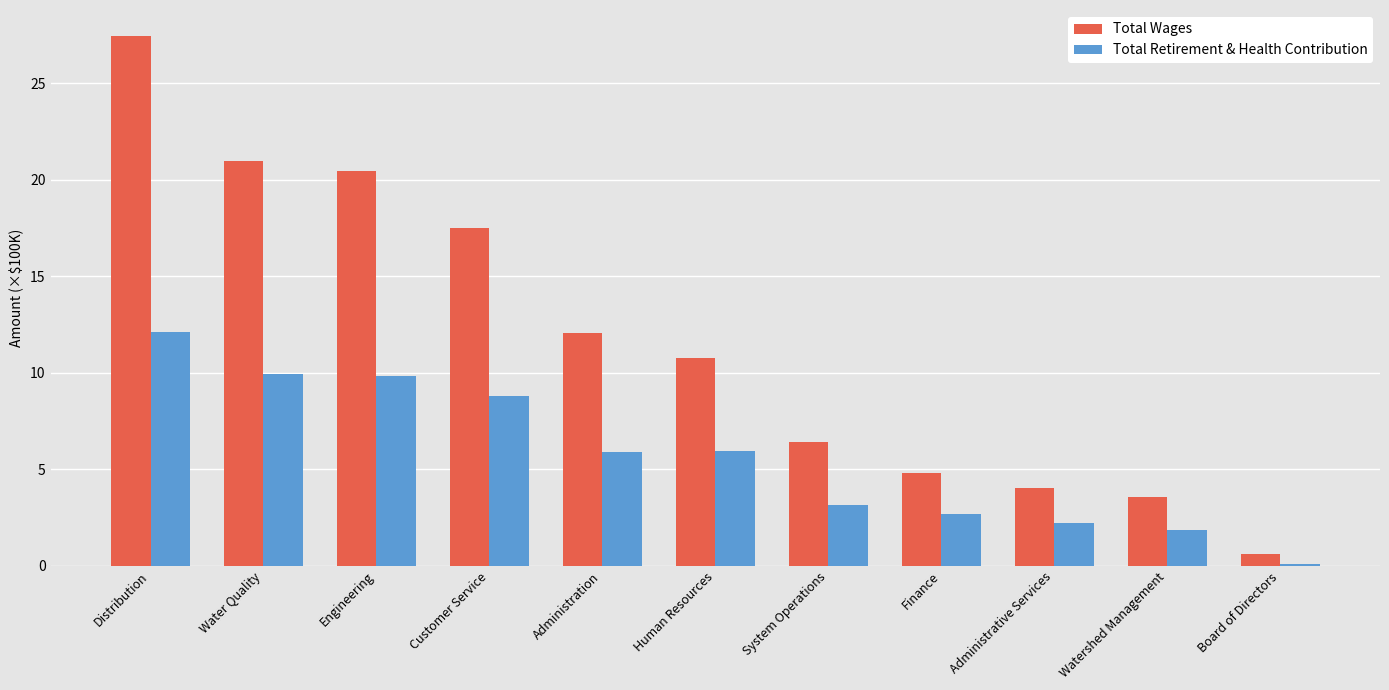

Which label corresponds to the largest value in the chart?

Distribution